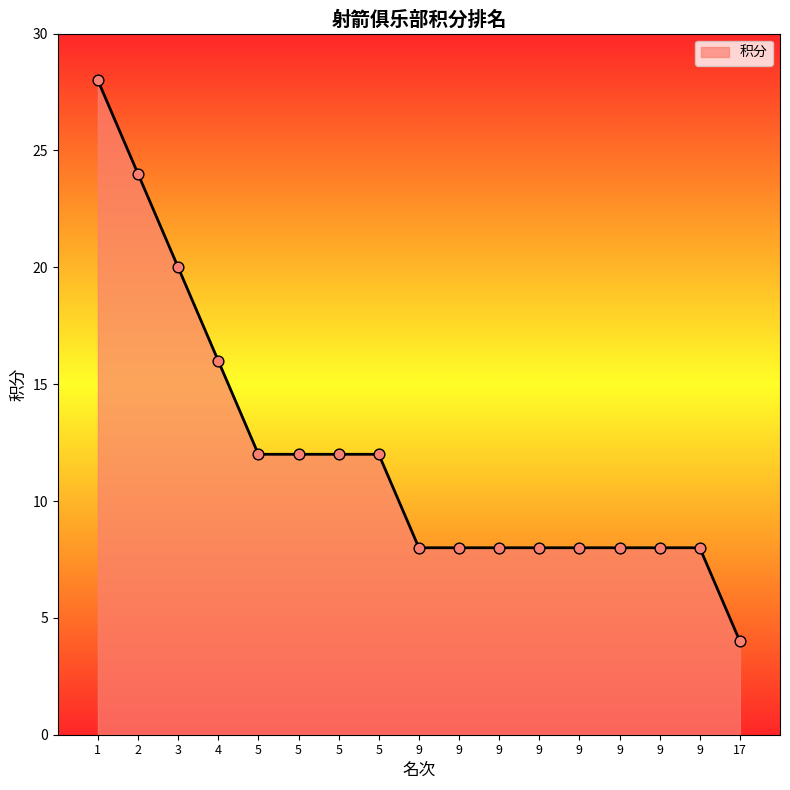

Which has a higher value, 5 or 9?

5